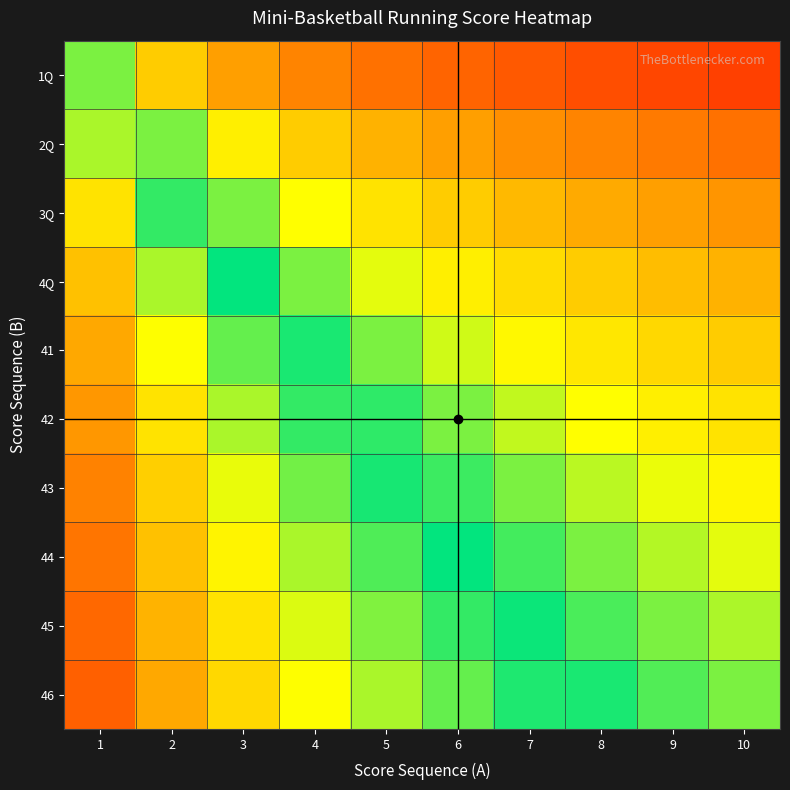

Rank the series by their maximum value, from highest to lowest.

46, 45, 44, 43, 42, 41, 4Q, 3Q, 2Q, 1Q